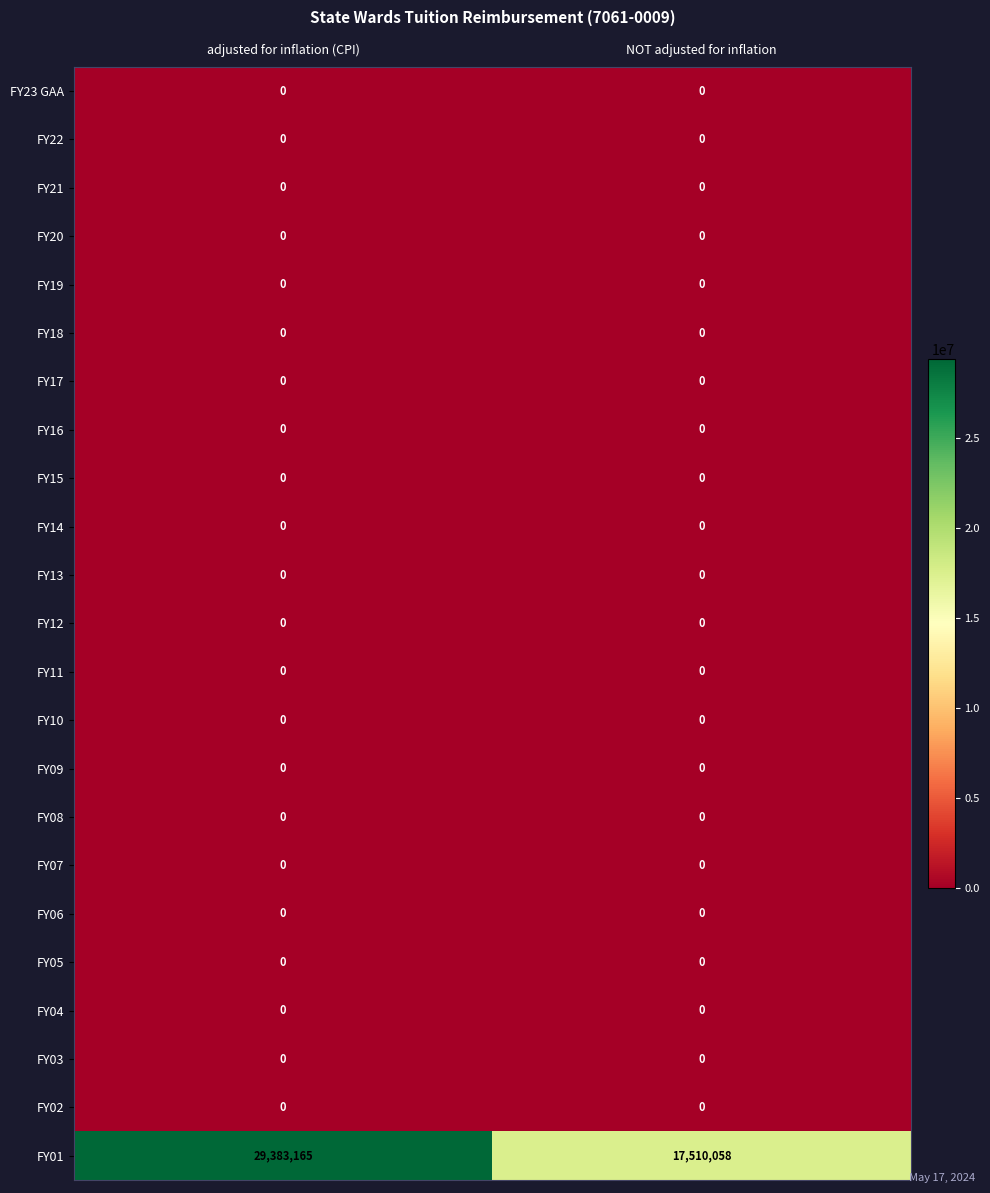

Which series has the largest total across all categories?

FY01